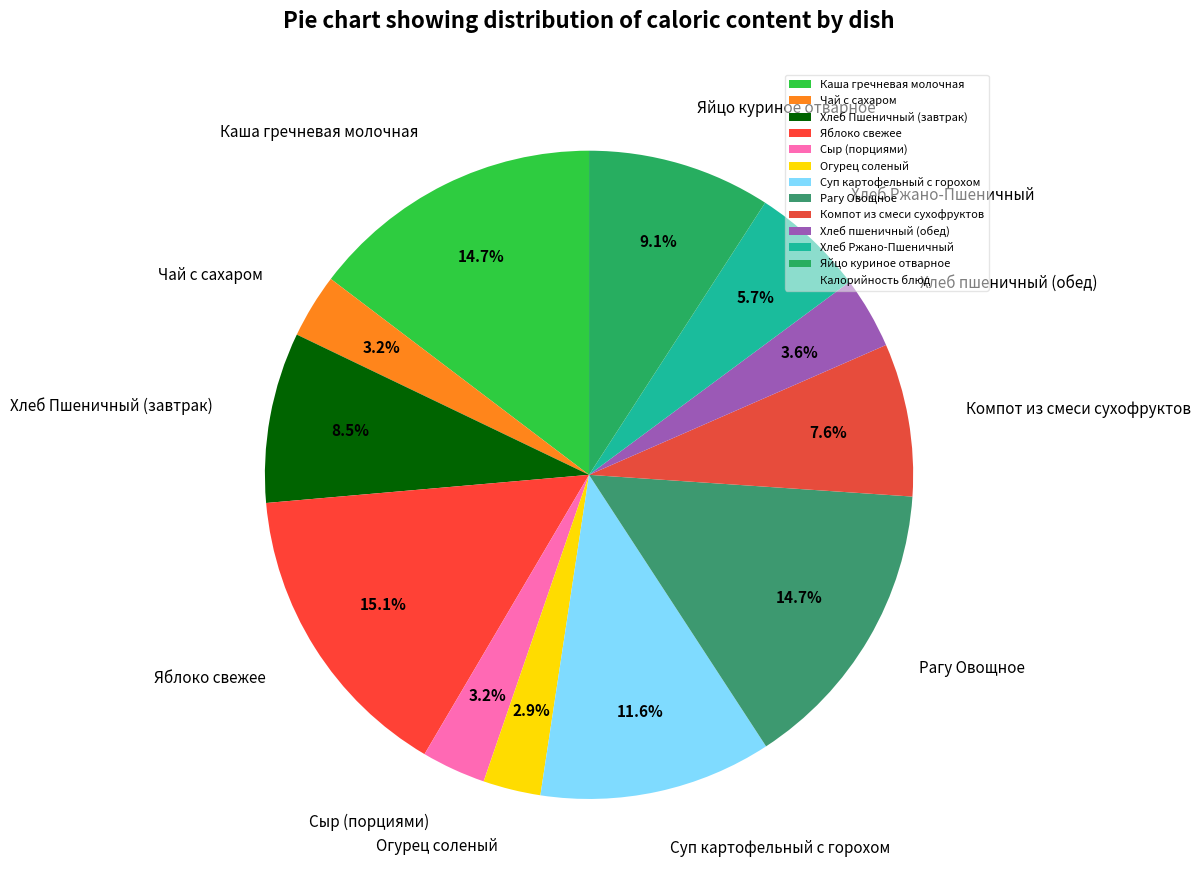

What is the ratio of the value at Хлеб пшеничный (обед) to the value at Хлеб Пшеничный (завтрак)?

0.4